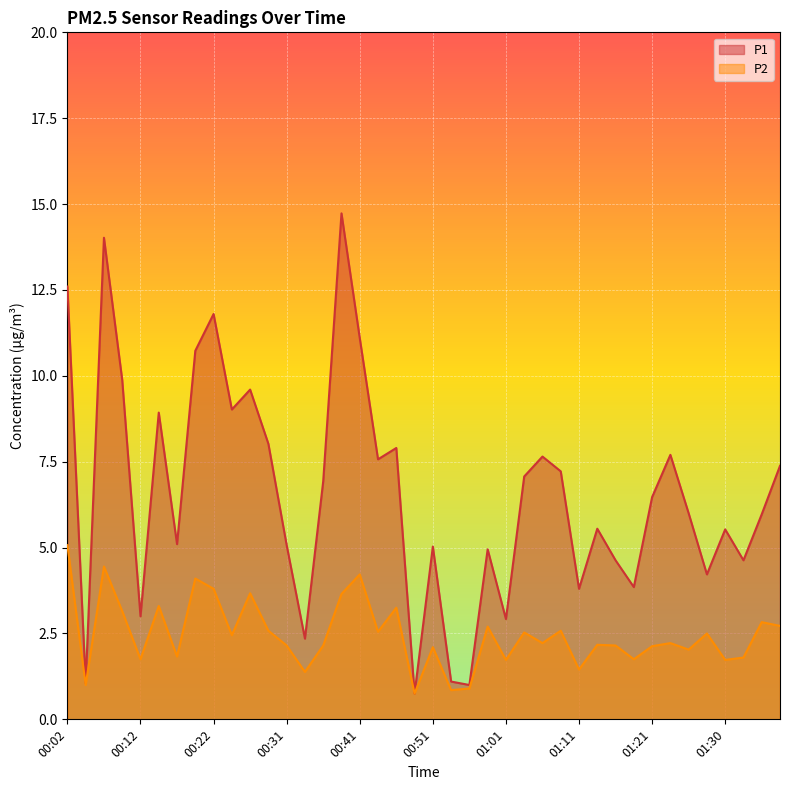

Which series changed the most between 00:46 and 01:28?

P1